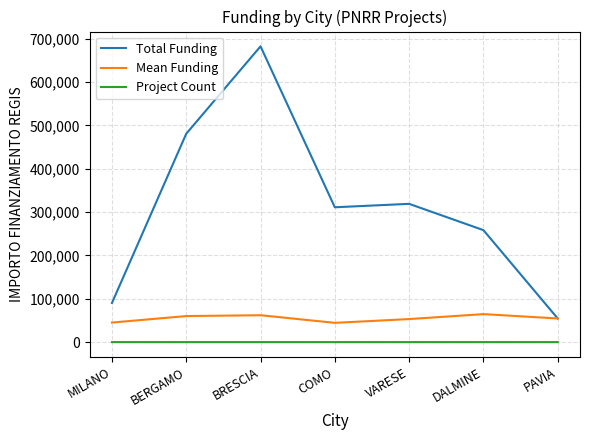

How many distinct data groups are displayed?

3